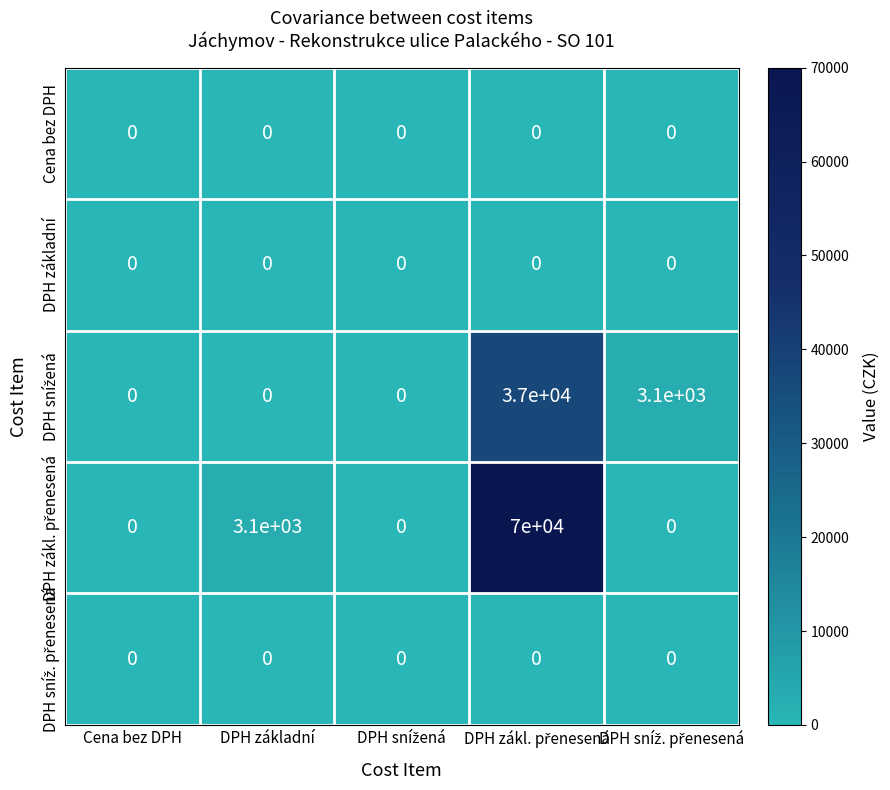

How many data points does each series have?

5